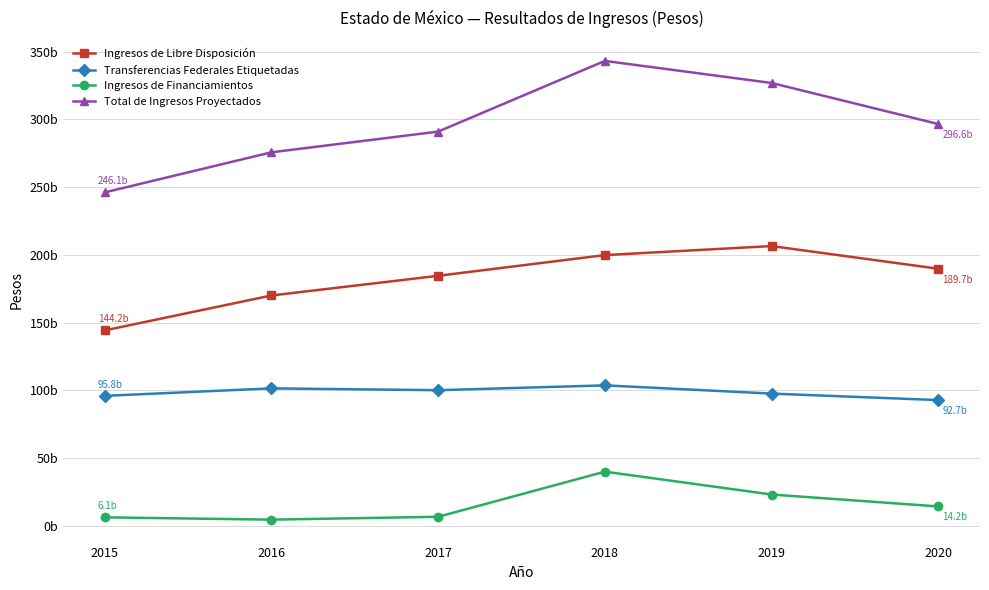

Is the value of Transferencias Federales Etiquetadas at 2019 greater than the value of Ingresos de Libre Disposición at 2017?

No